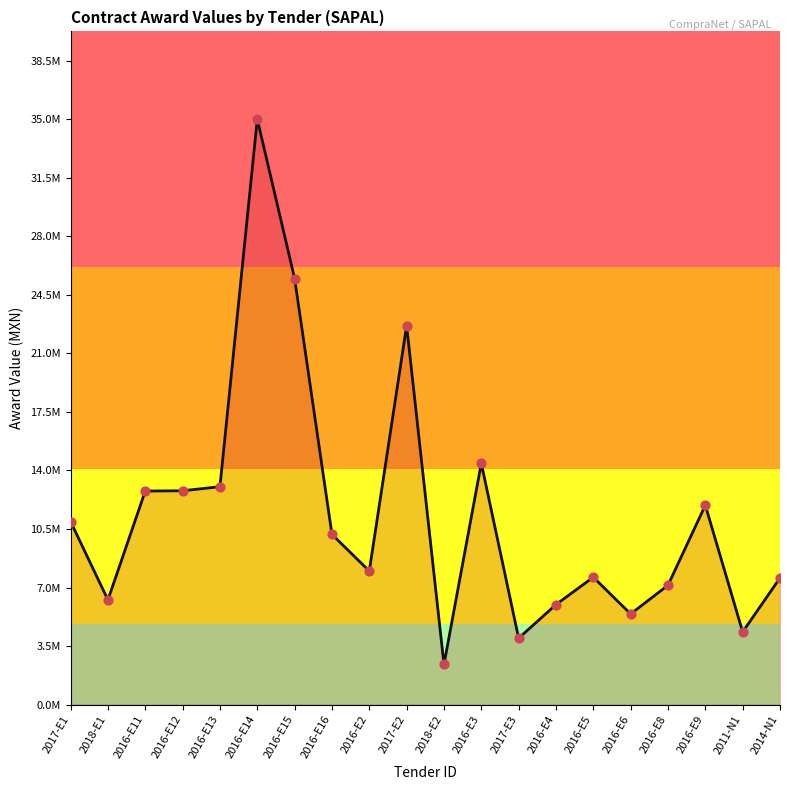

What is the change in value from 2018-E1 to 2016-E9?

+5658237.6